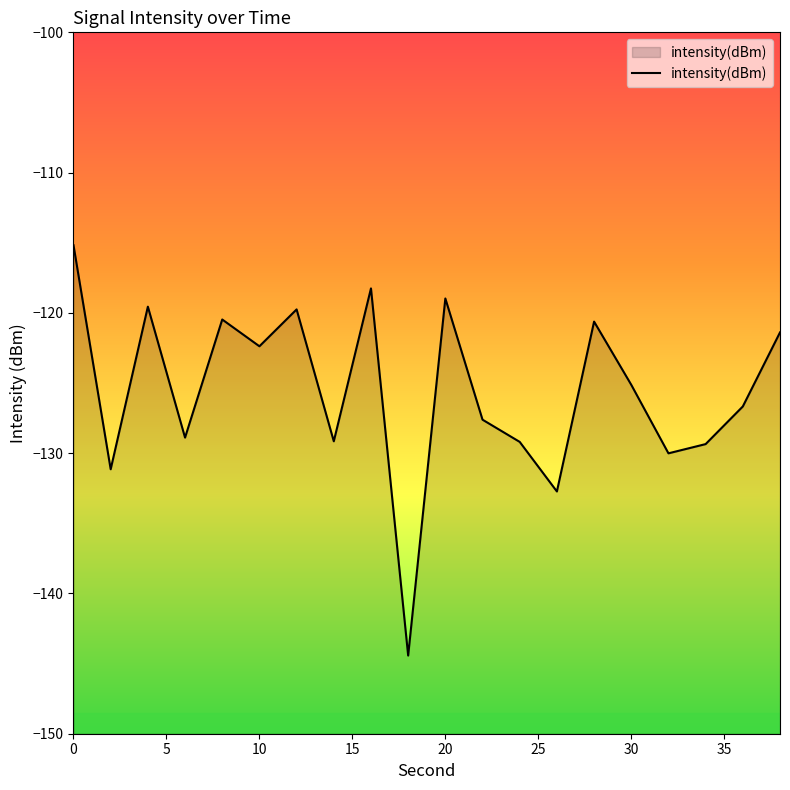

Count the number of categories in the chart.

20